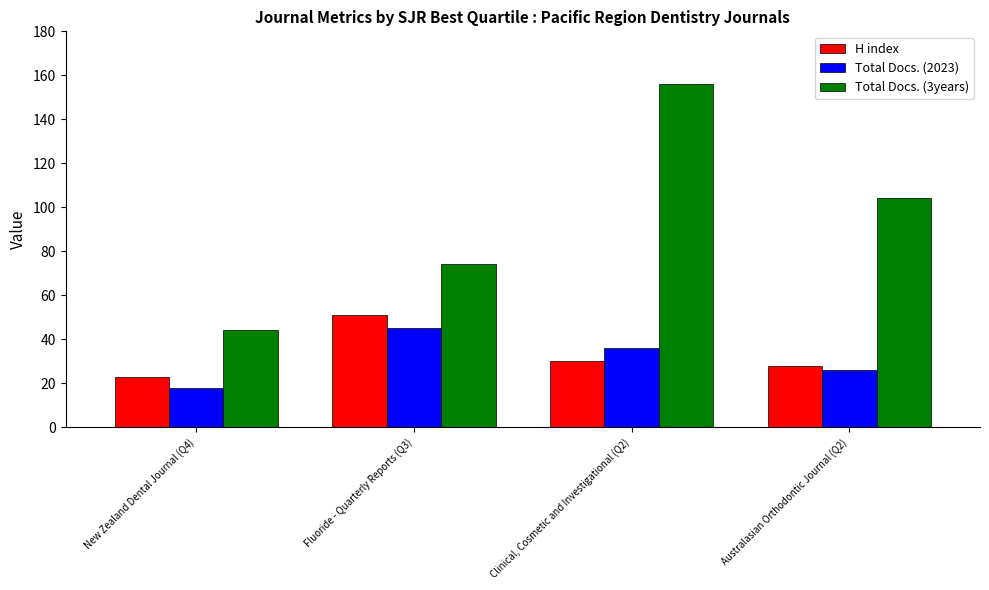

Are the bars horizontal?

No